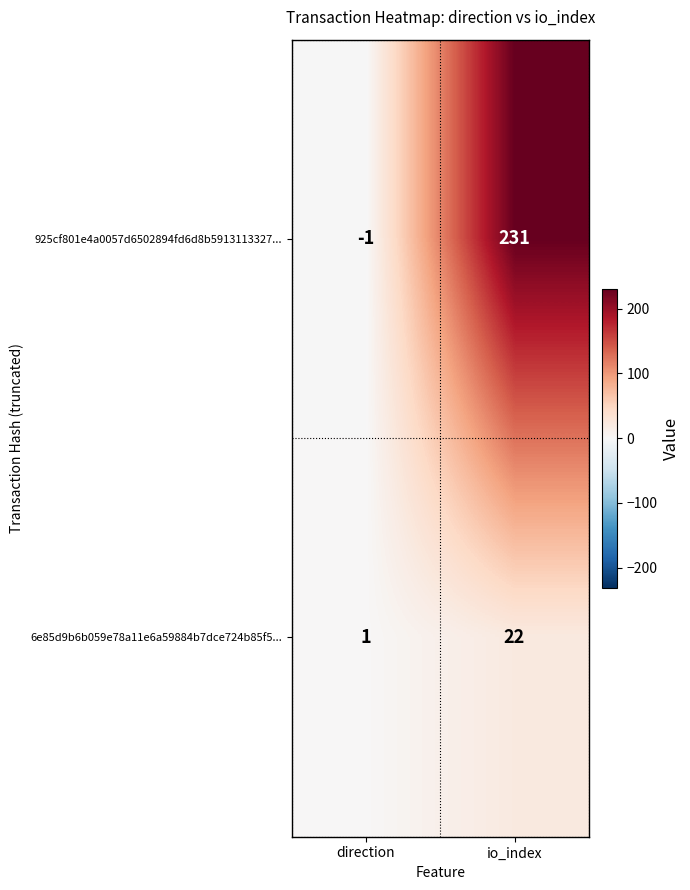

Which category has the highest value across all series?

io_index